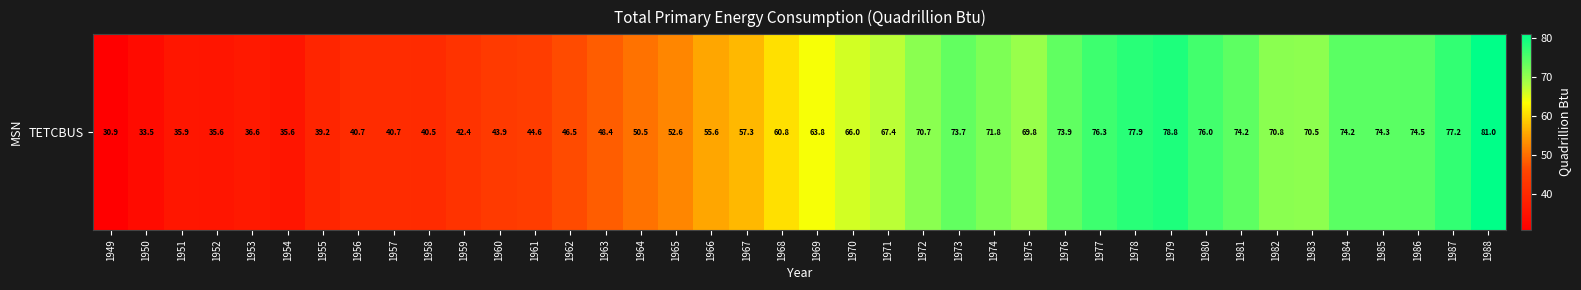

True or false: the data shows 12.1 at 1961.

False